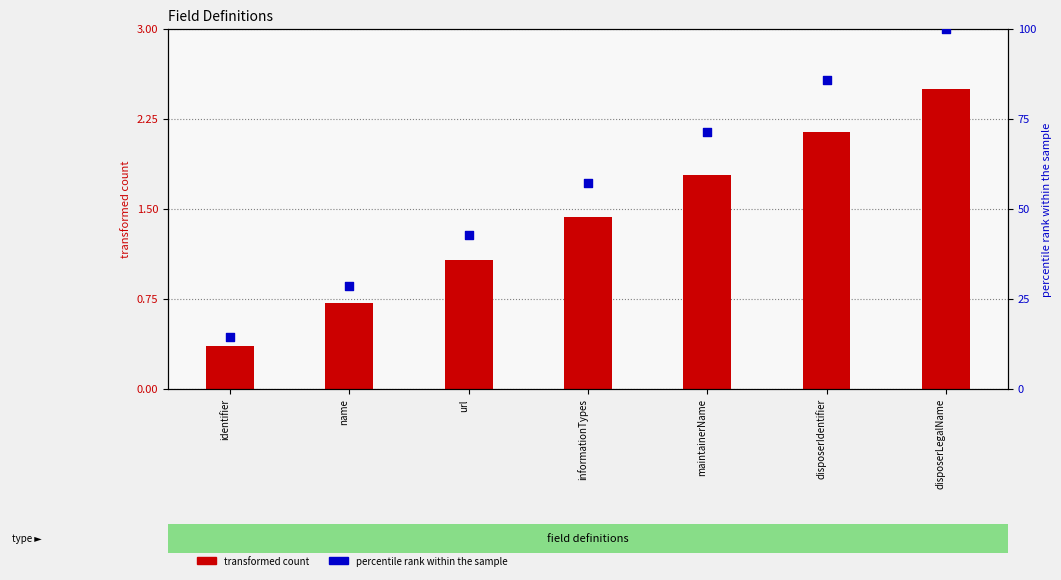

Which has a higher value, maintainerName or informationTypes?

maintainerName